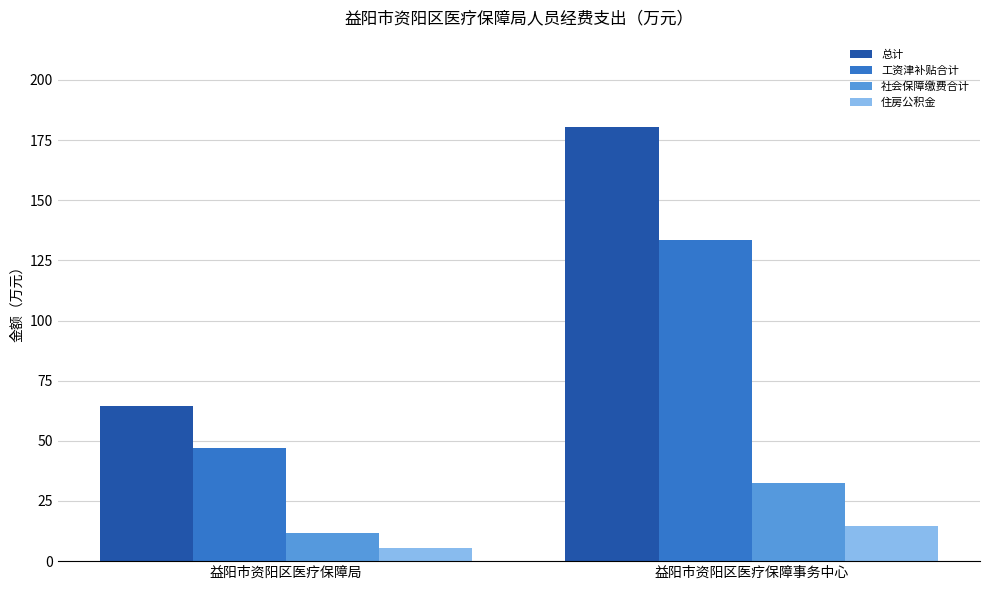

What is the value of the 住房公积金 bar at the 2nd from the left?

14.6